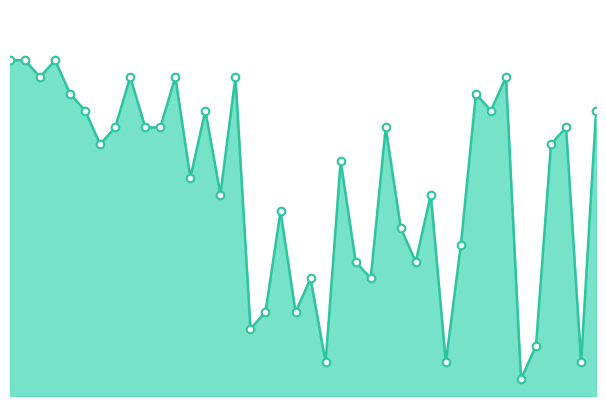

Is this an area chart (filled region under the line)?

Yes